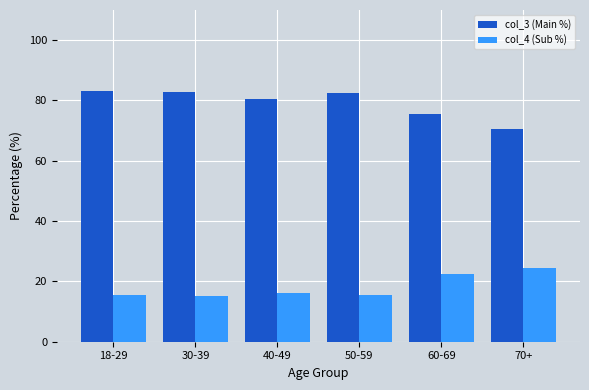

What is the sum of all col_4 (Sub %) values?

109.4